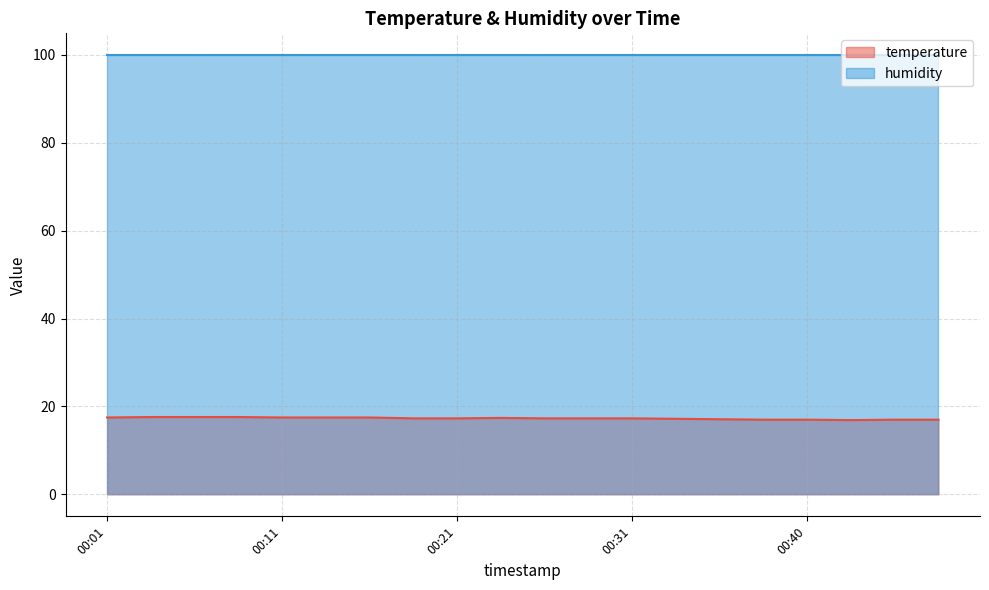

The chart shows a value of 31.3 at 00:16. True or false?

False